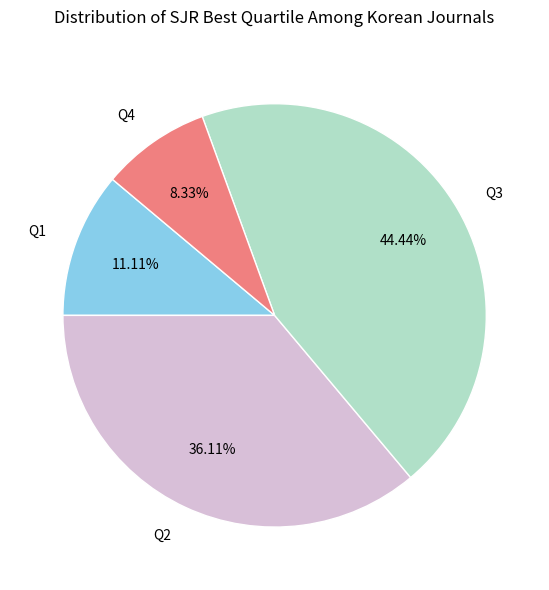

Which slice is the largest?

Q3